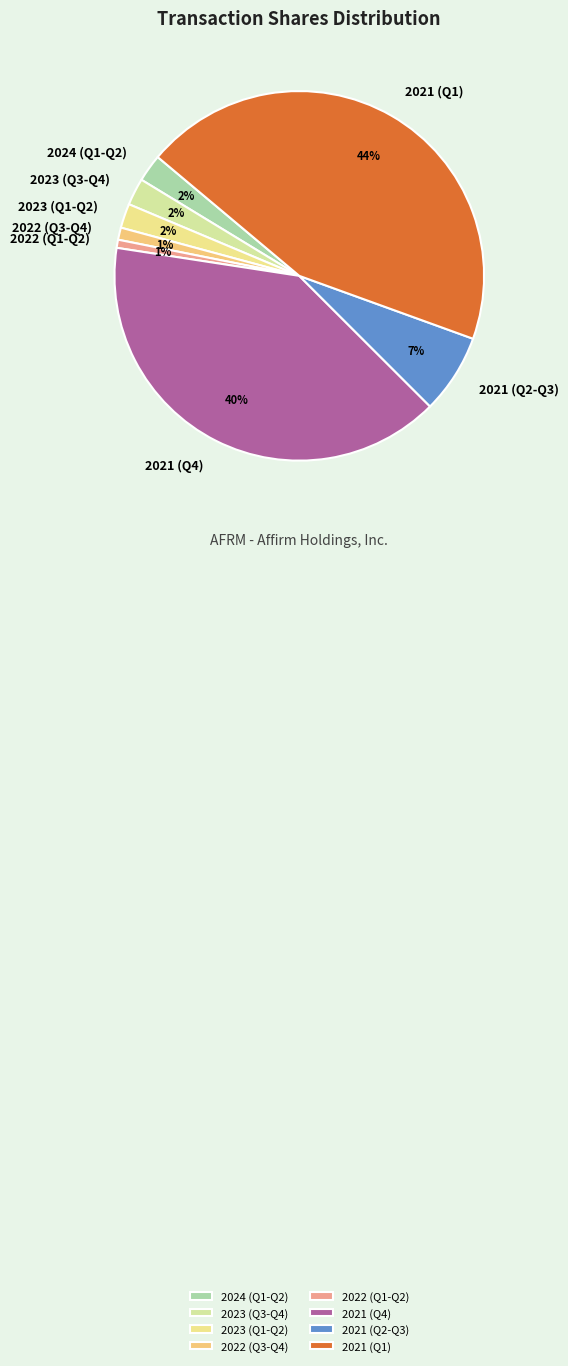

To the nearest percent, what is the average slice percentage?

12%